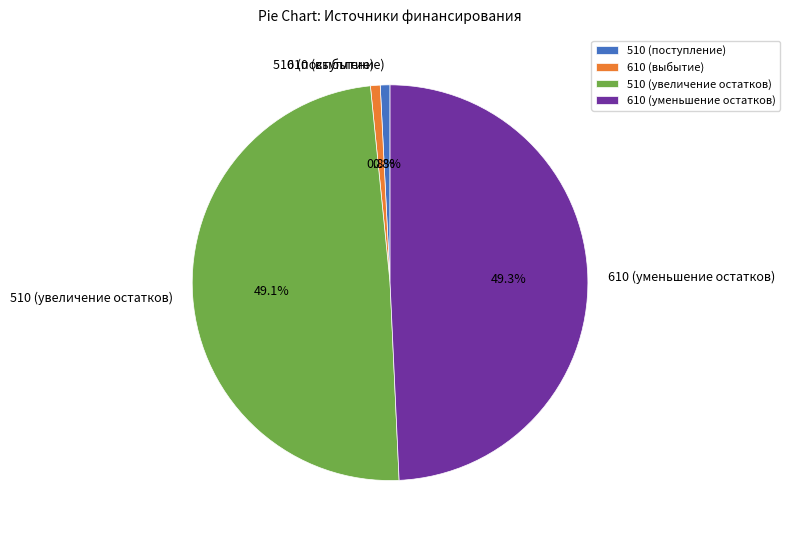

Between 610 (уменьшение остатков) and 510 (поступление), which is larger?

610 (уменьшение остатков)